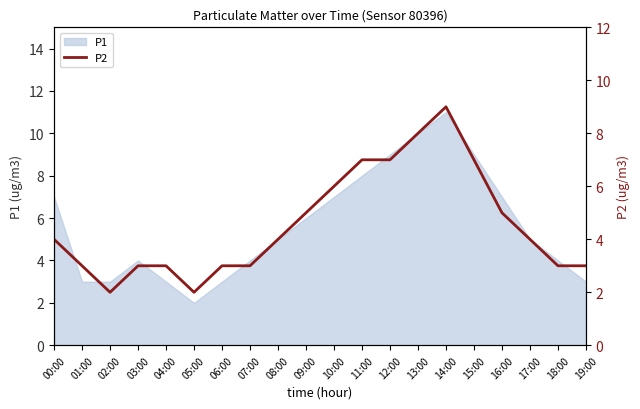

What is the average value?

5